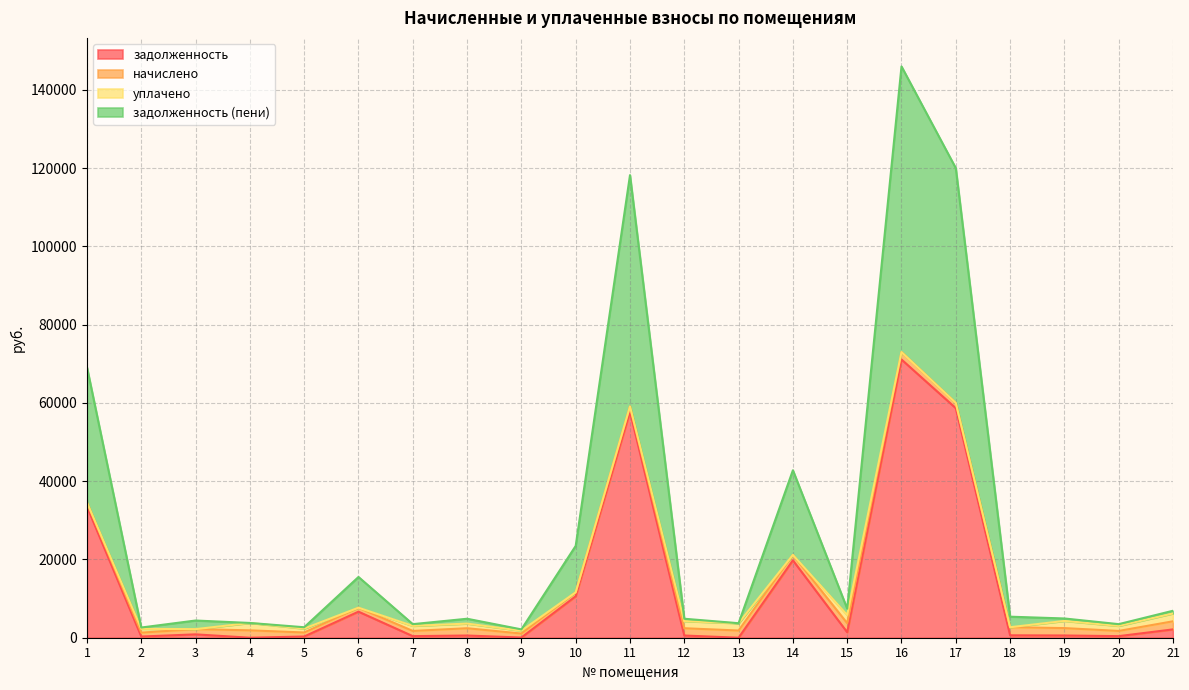

At which label is задолженность closest to 35549?

1